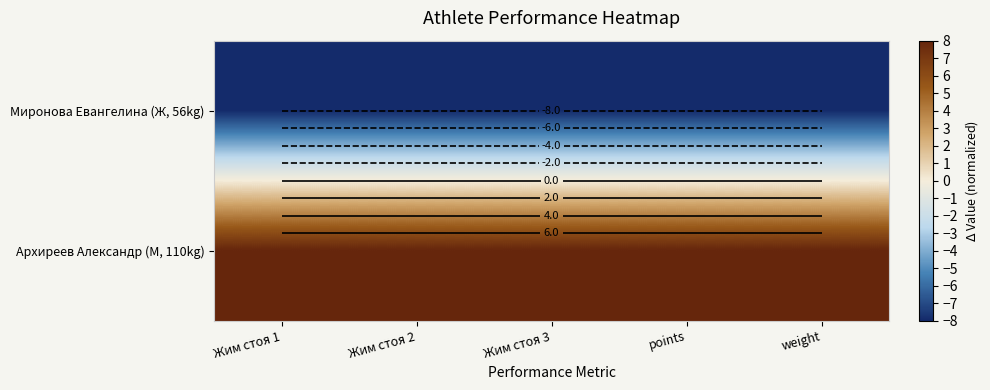

Which category has the highest value across all series?

Жим стоя 1